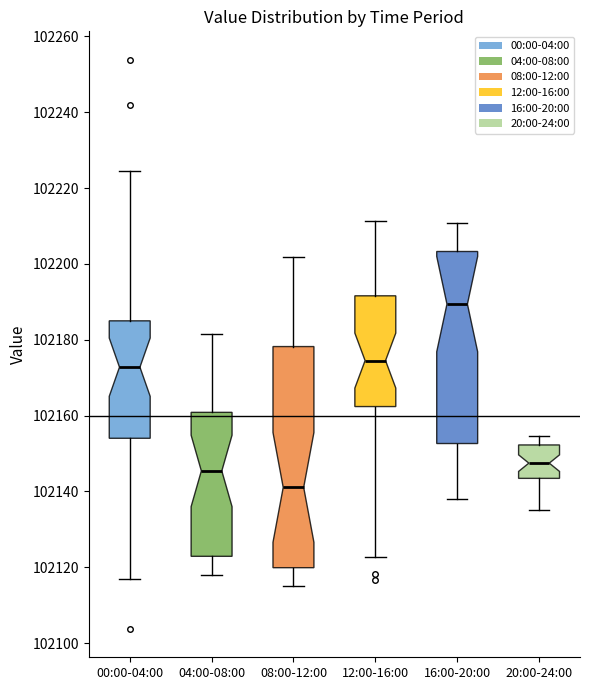

Which box is the tallest, from its lower edge to its upper edge?

08:00-12:00